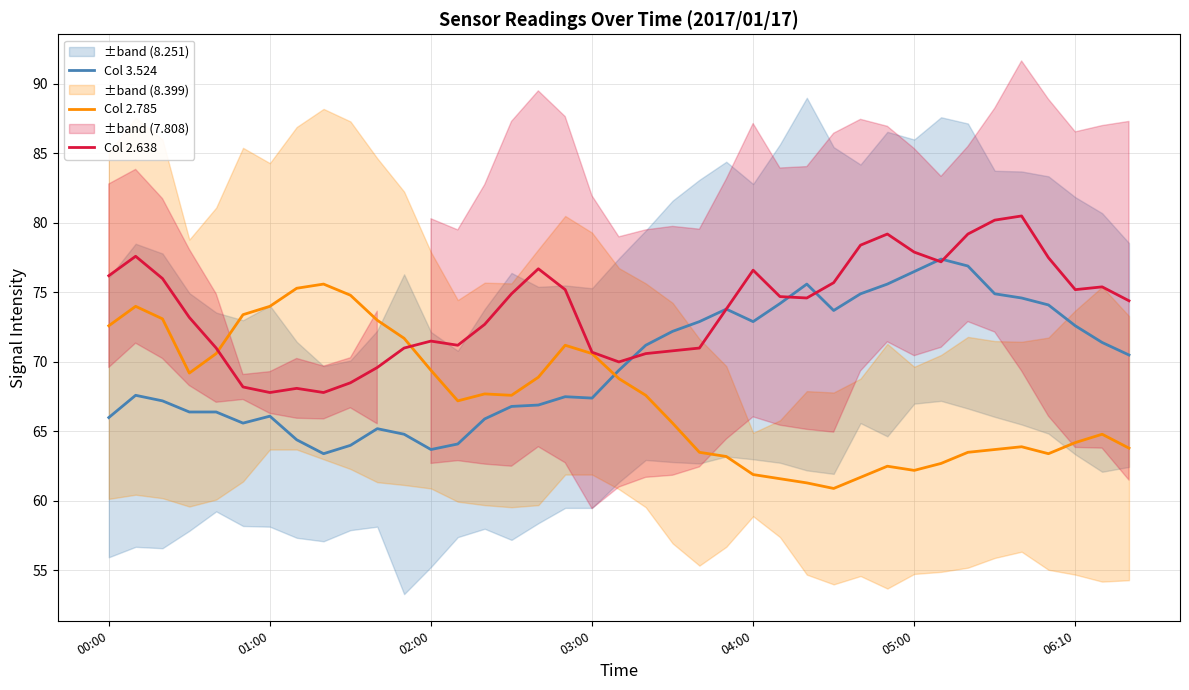

What is the total value across all series at 23?

210.8